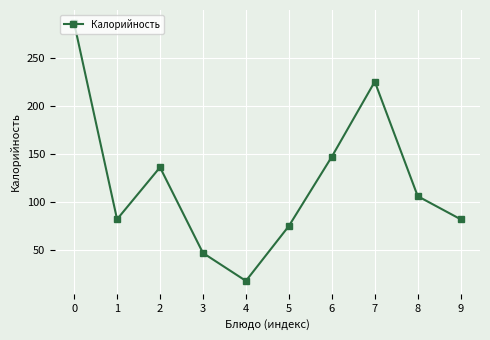

True or false: the data shows 46 at 8.

False